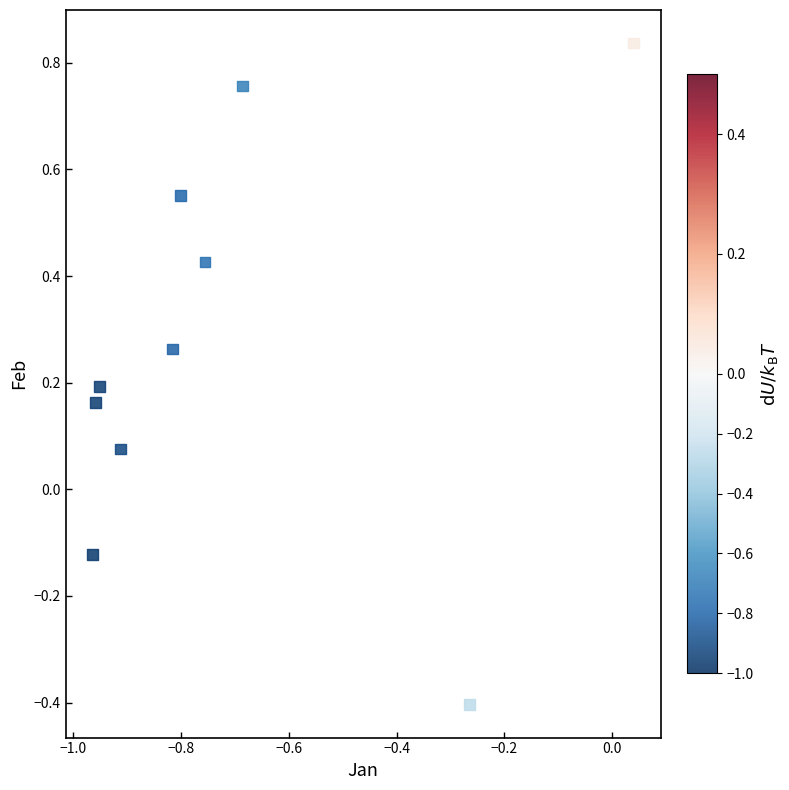

What is the range of X values (max minus min)?

1.0